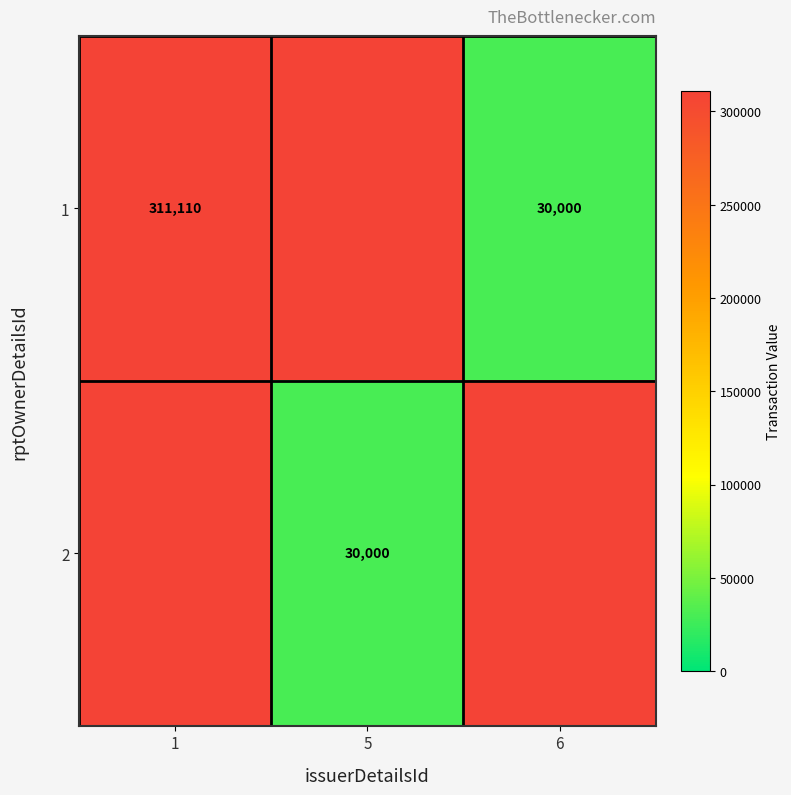

What is the maximum value shown in the chart?

311110.0